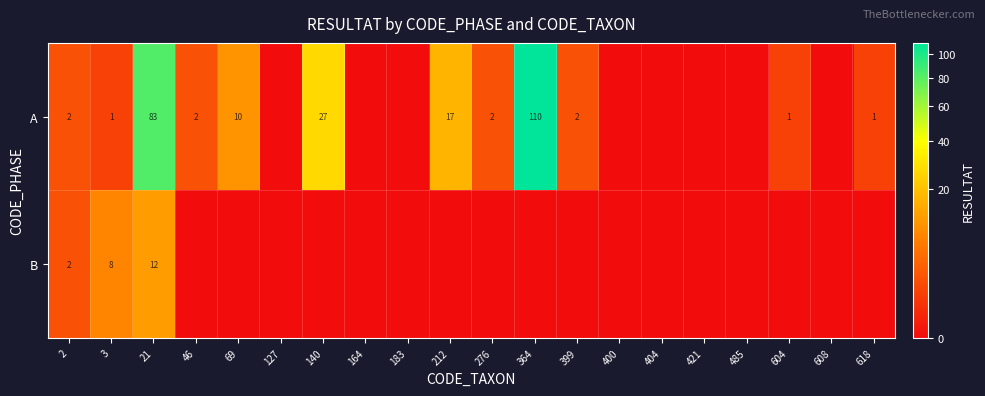

What is the difference between the A values at 212 and 3?

16